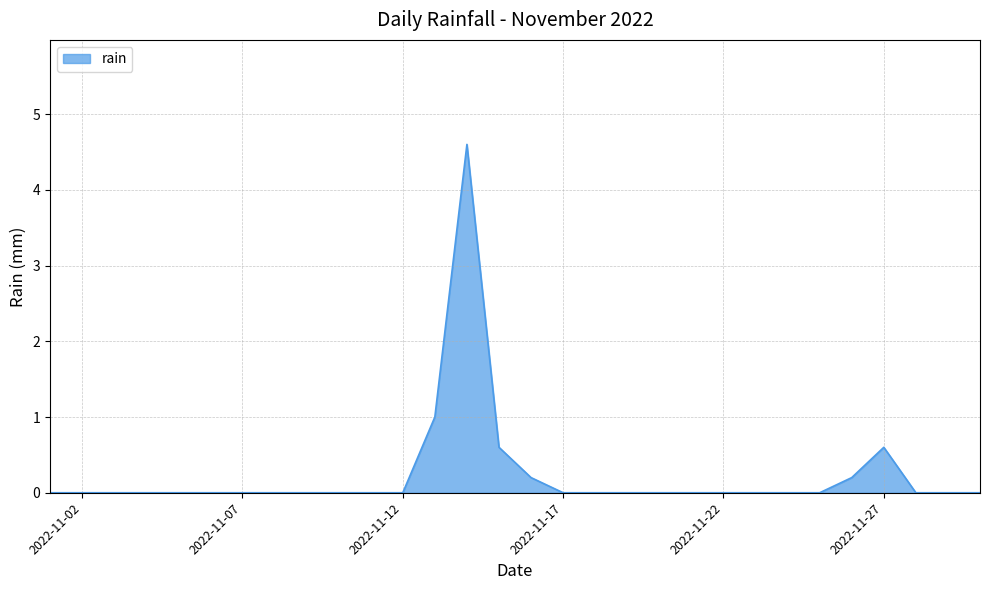

What is the difference between the maximum and minimum values?

4.6